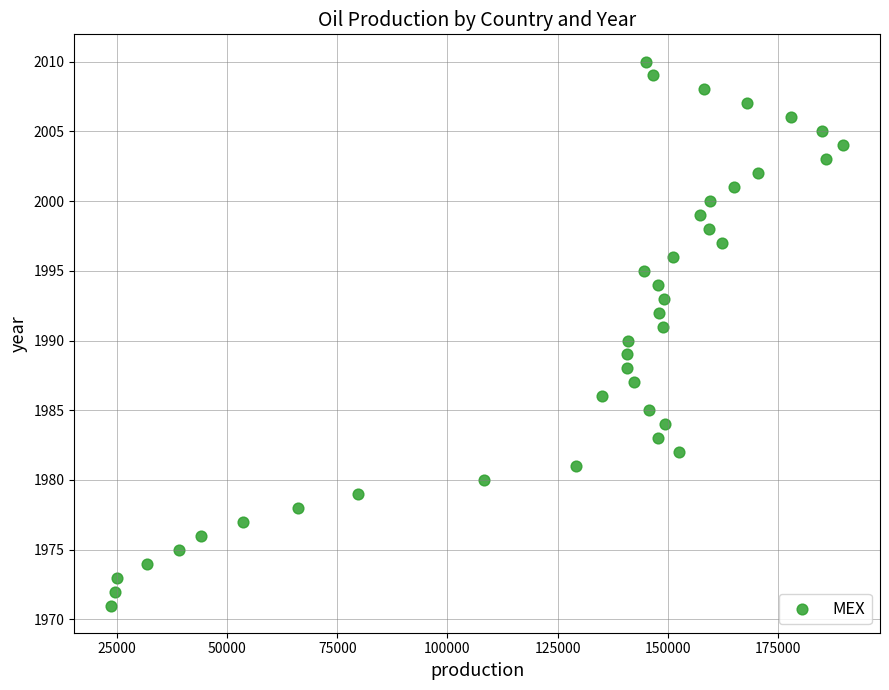

What is the range of Y values (max minus min)?

39